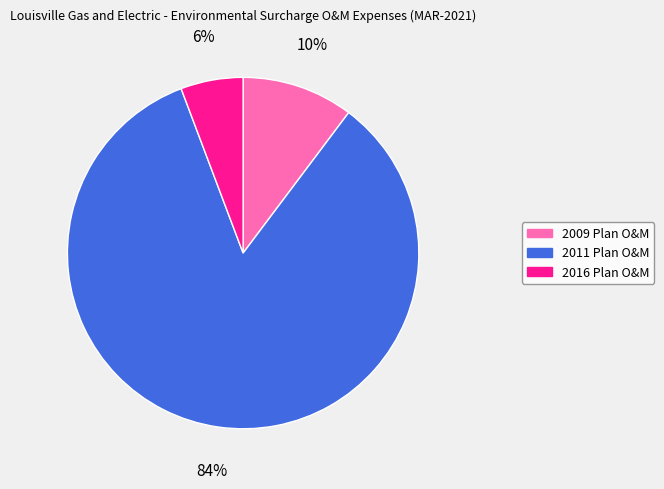

How many segments does this pie chart have?

3